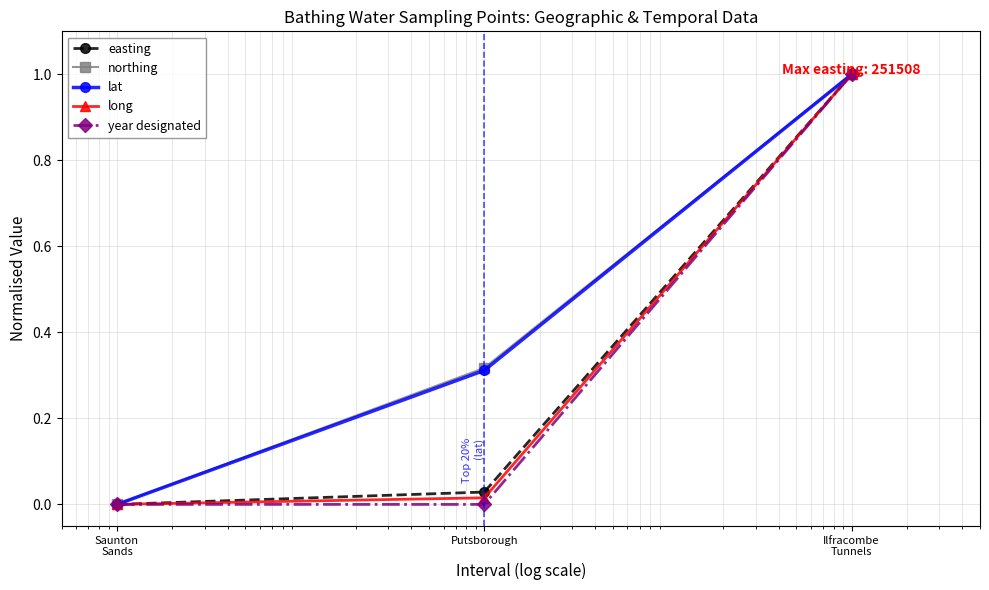

What is the greatest value displayed?

1.0